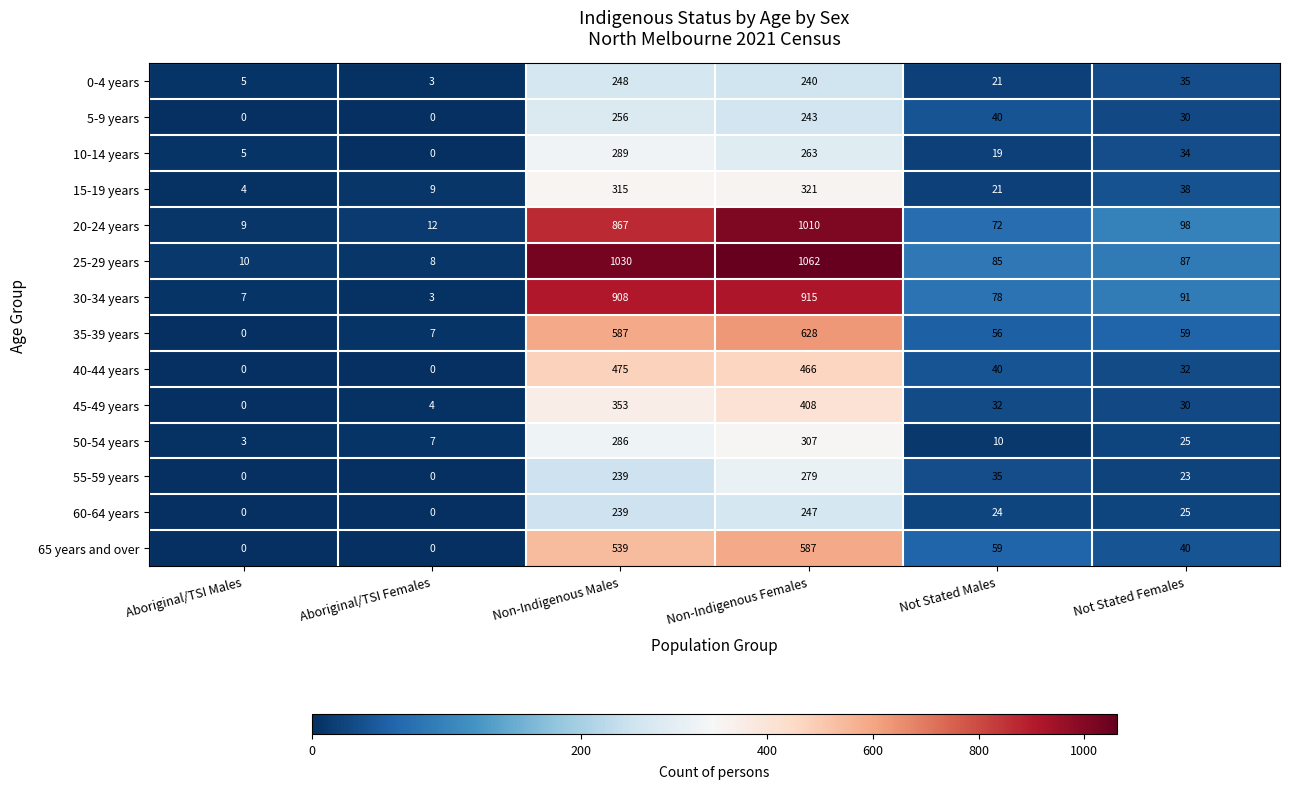

Count the number of categories in the chart.

6